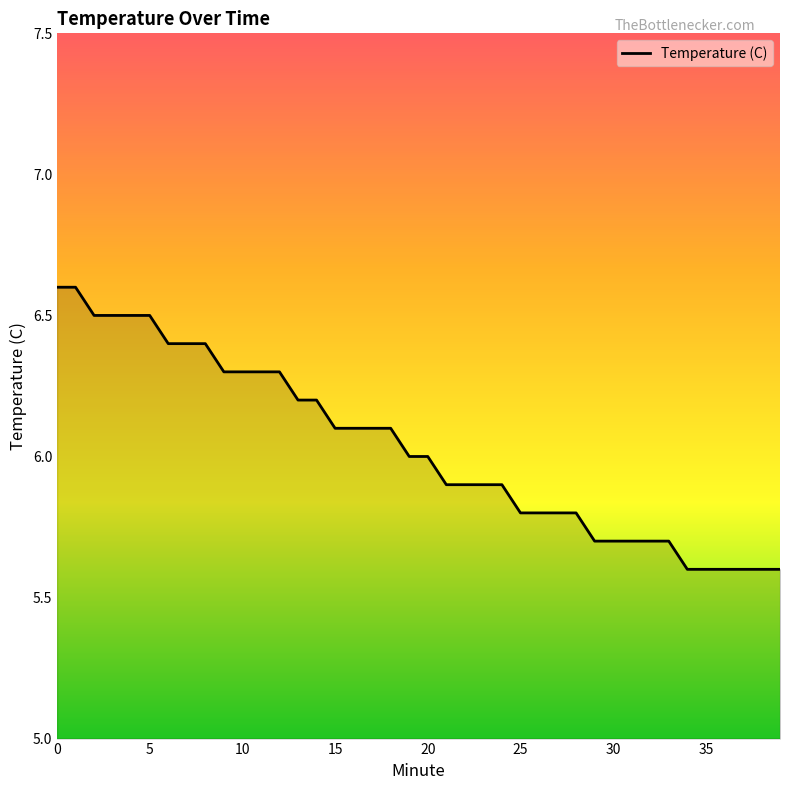

Is this an area chart (filled region under the line)?

No